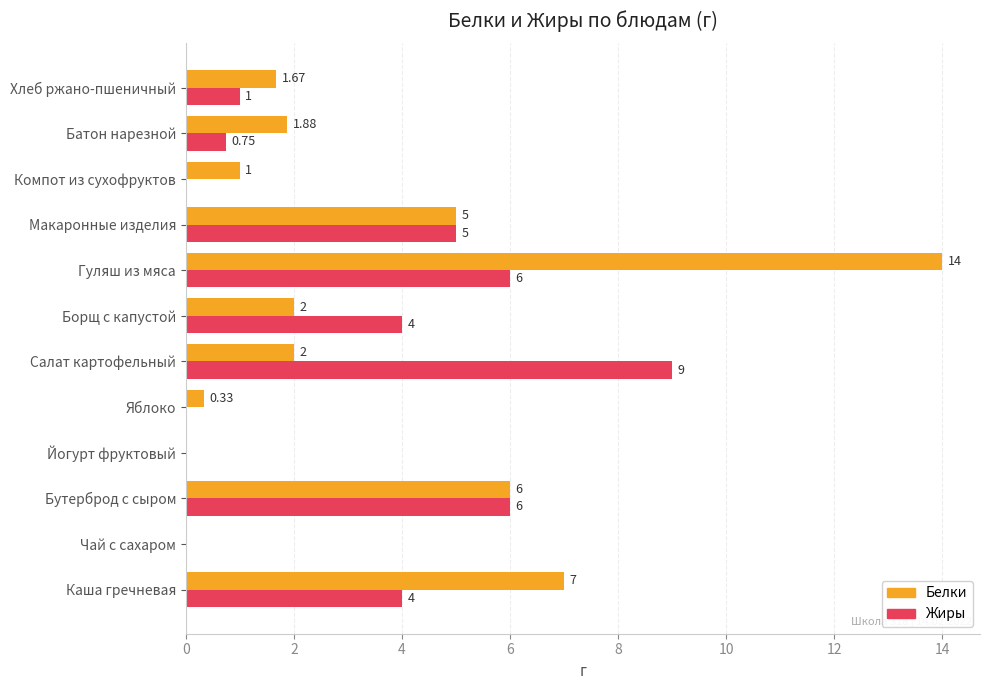

What is the greatest value displayed?

14.0